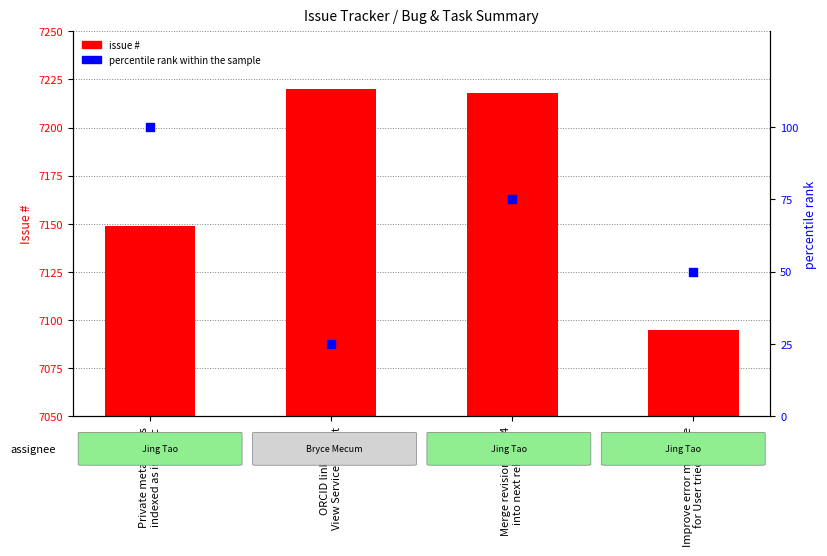

At how many categories does at least one series exceed 4049?

4